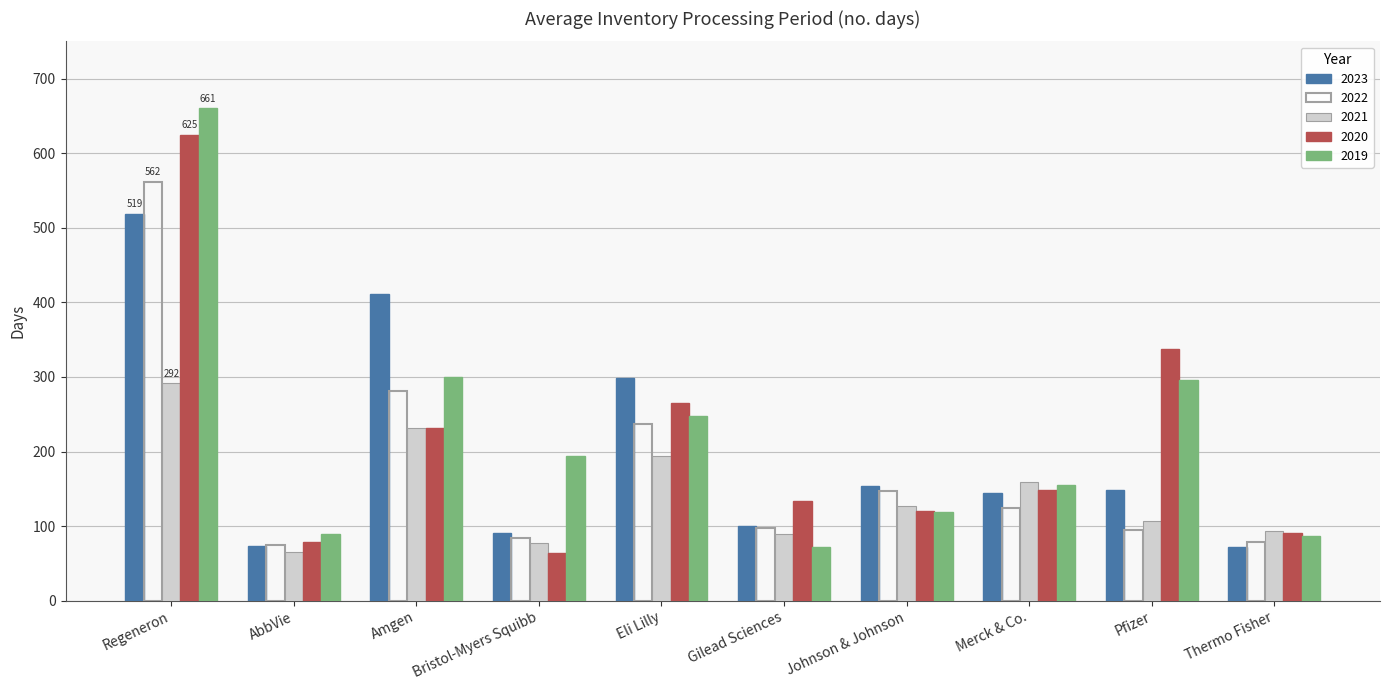

Rank the series by their maximum value, from lowest to highest.

2021, 2023, 2022, 2020, 2019